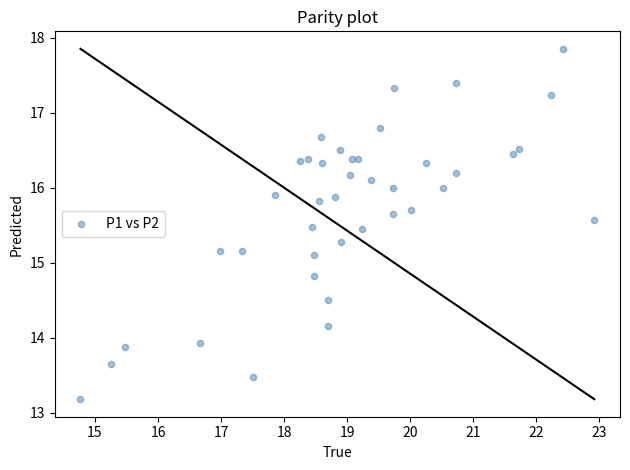

What is the range of Y values (max minus min)?

4.7